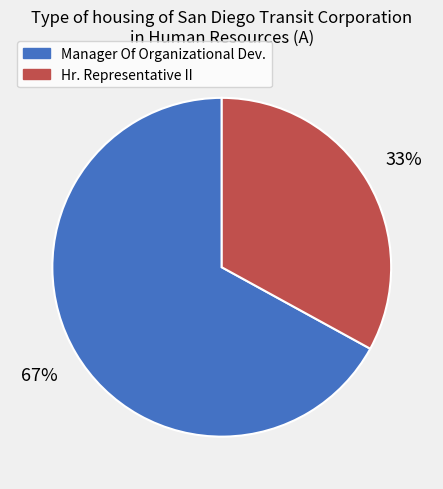

Is the sum of Manager Of Organizational Dev. and Hr. Representative II greater than half?

Yes